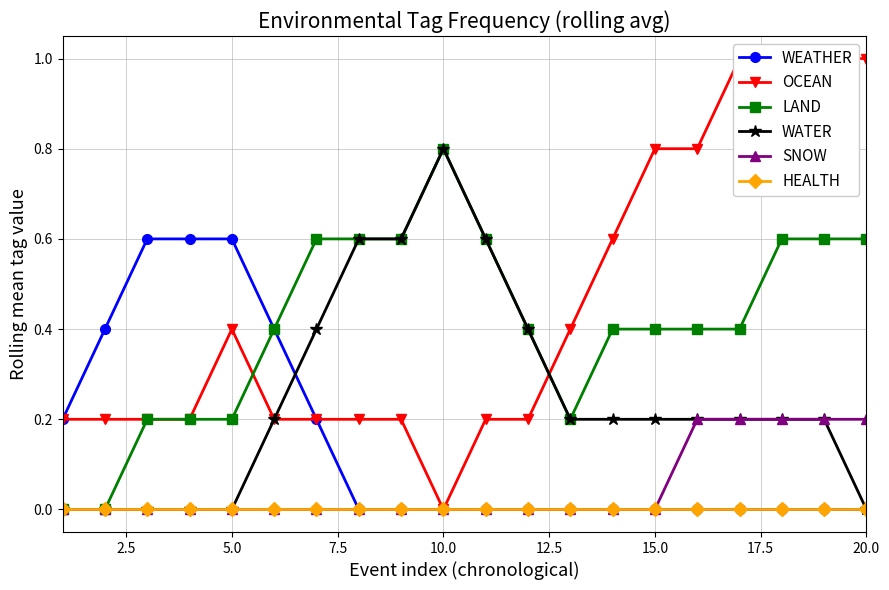

How many lines are shown in the chart?

6